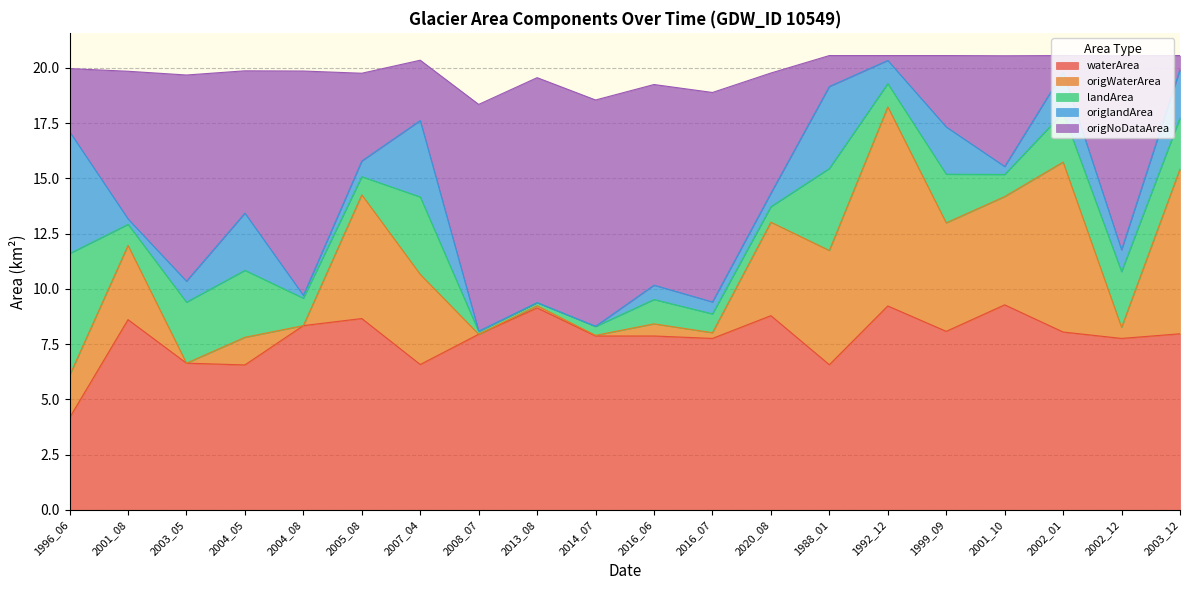

Between 2008_07 and 2016_07, which series saw the biggest shift?

origNoDataArea